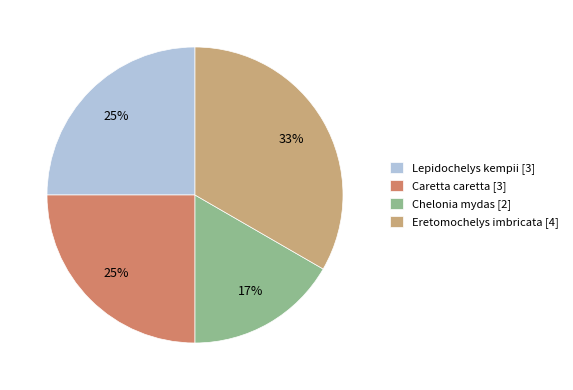

Which has a higher value, Chelonia mydas [2] or Eretomochelys imbricata [4]?

Eretomochelys imbricata [4]